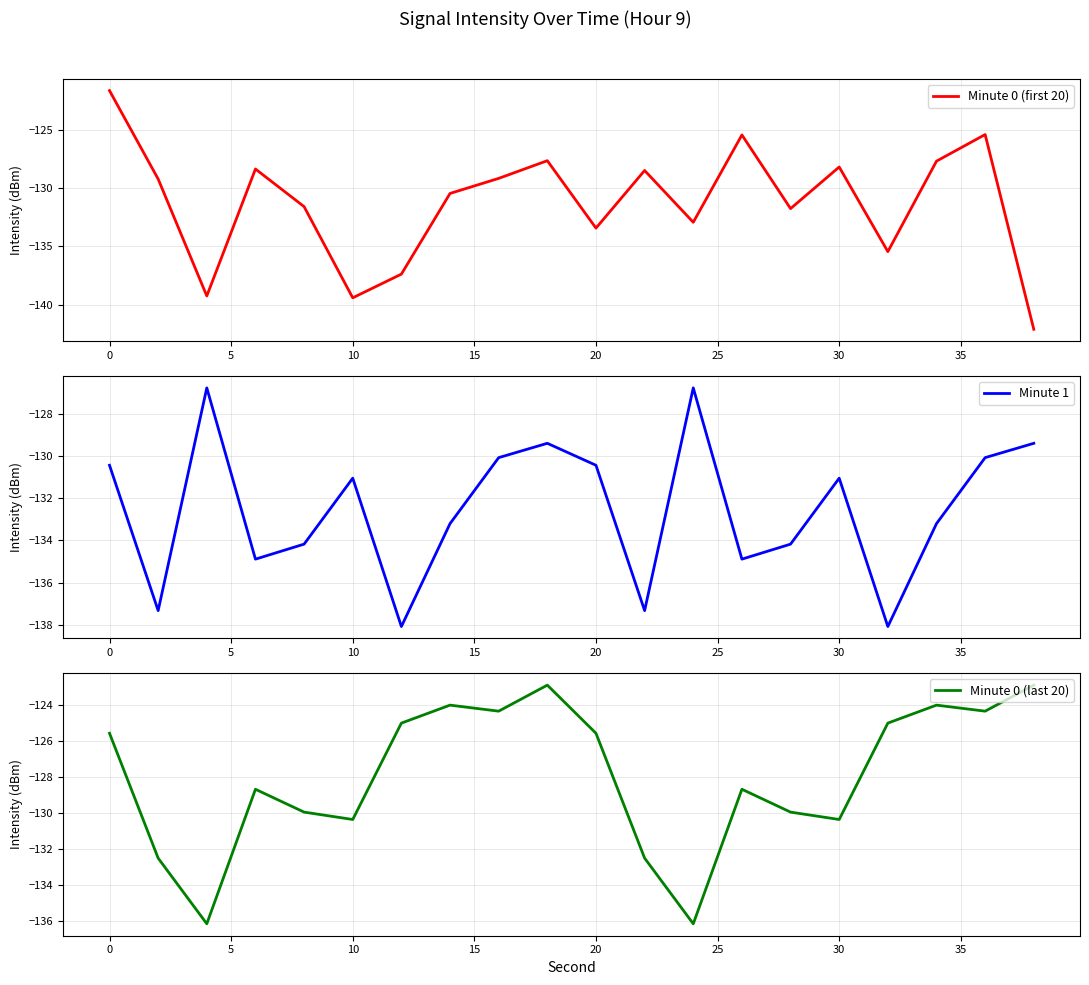

Which series has the largest total across all categories?

Minute 0 (last 20)